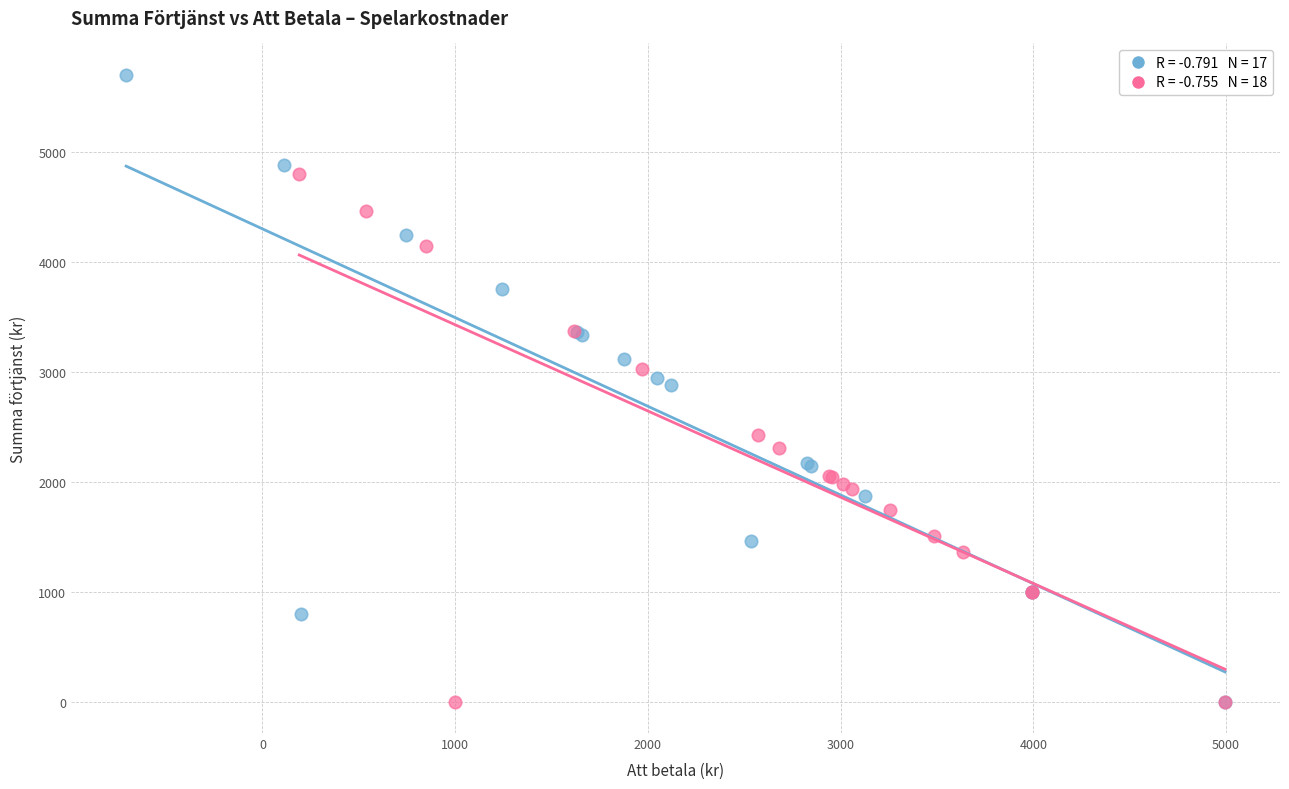

Which series has the widest spread of Y values?

Spelare (grupp 1)